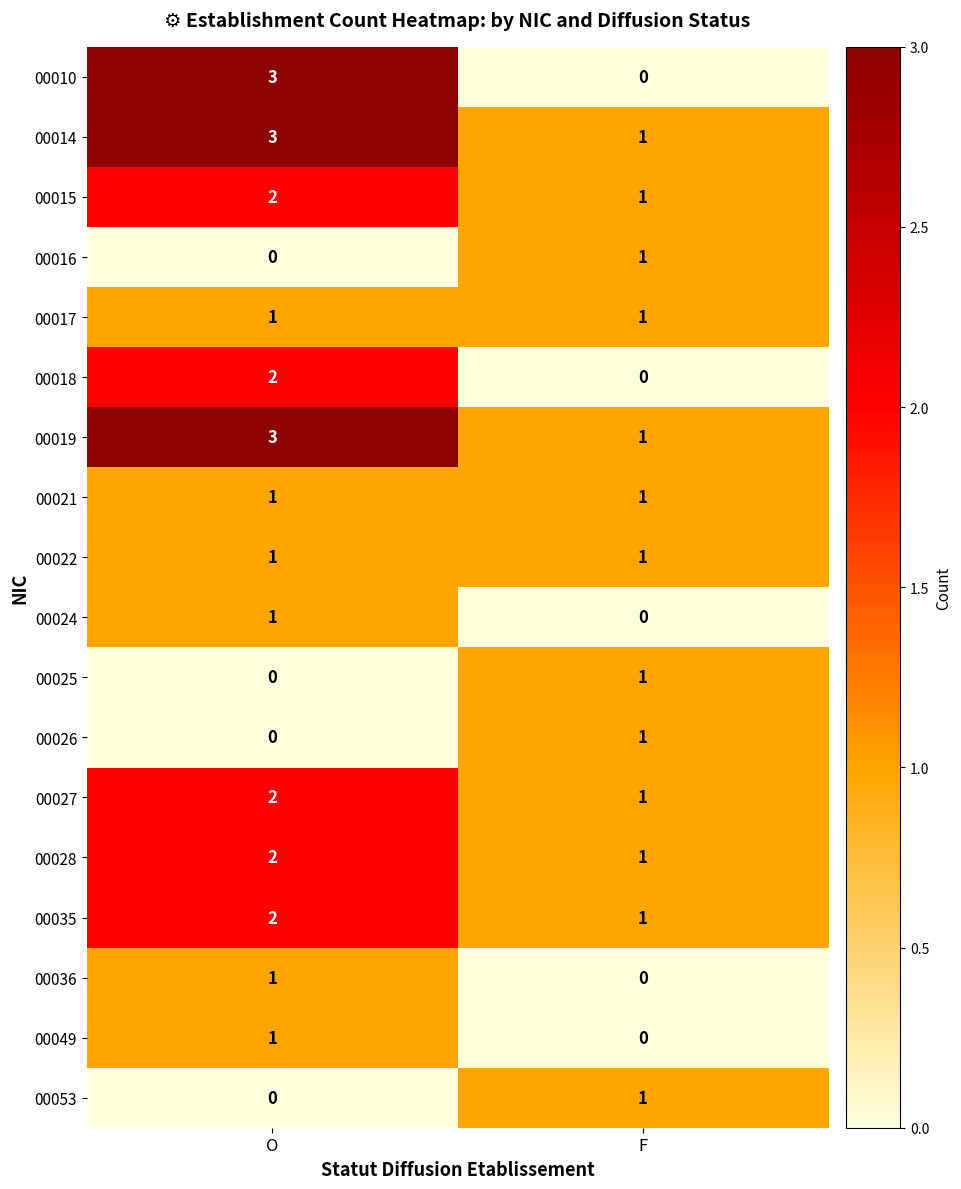

At which label is 00025 closest to 0?

O